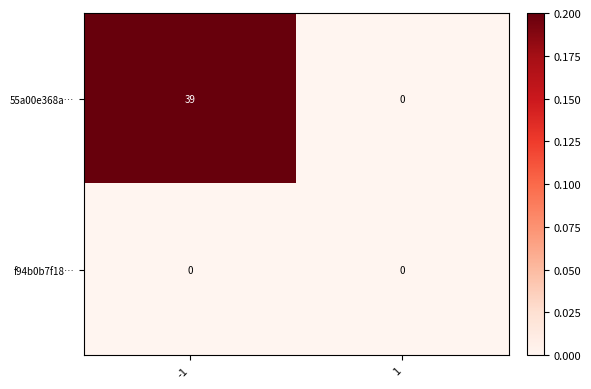

What is the total value across all series at -1?

39